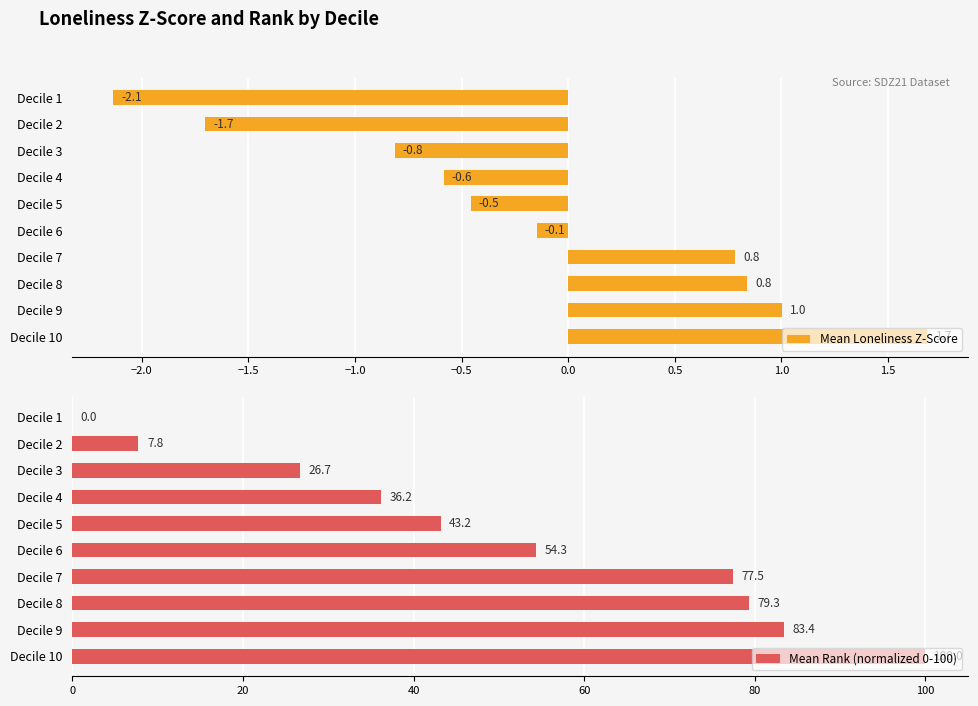

List the series in order of their overall mean, highest first.

Mean Rank (normalized 0-100), Mean Loneliness Z-Score